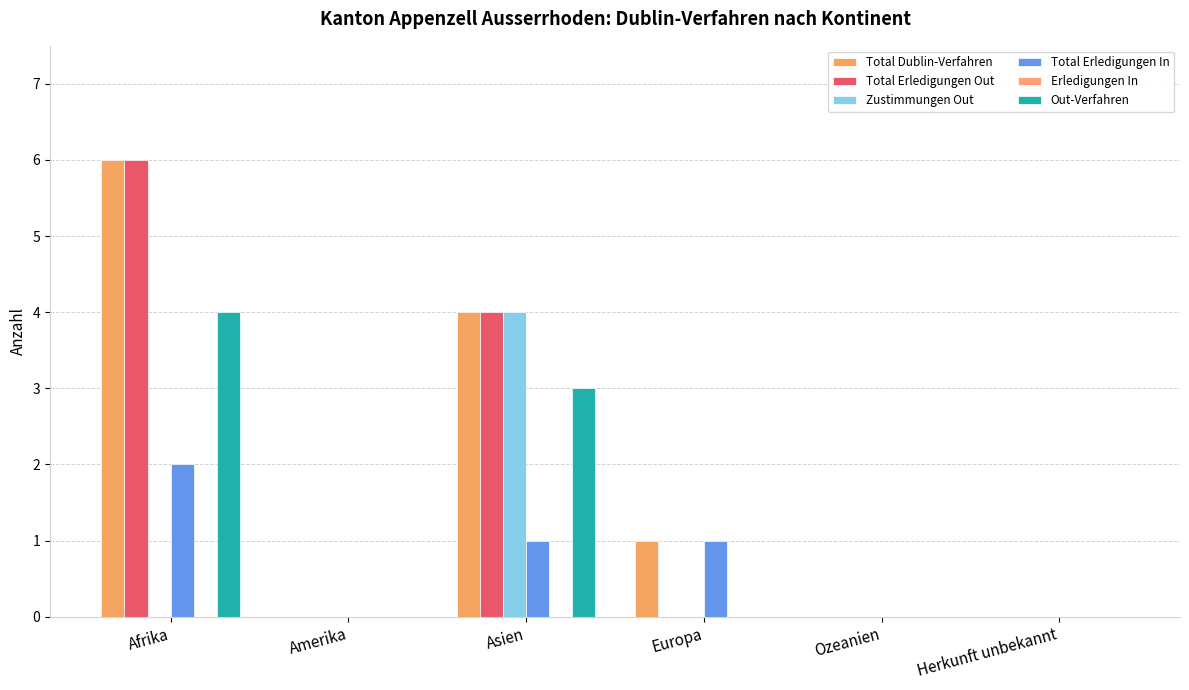

How many groups of bars are there?

6